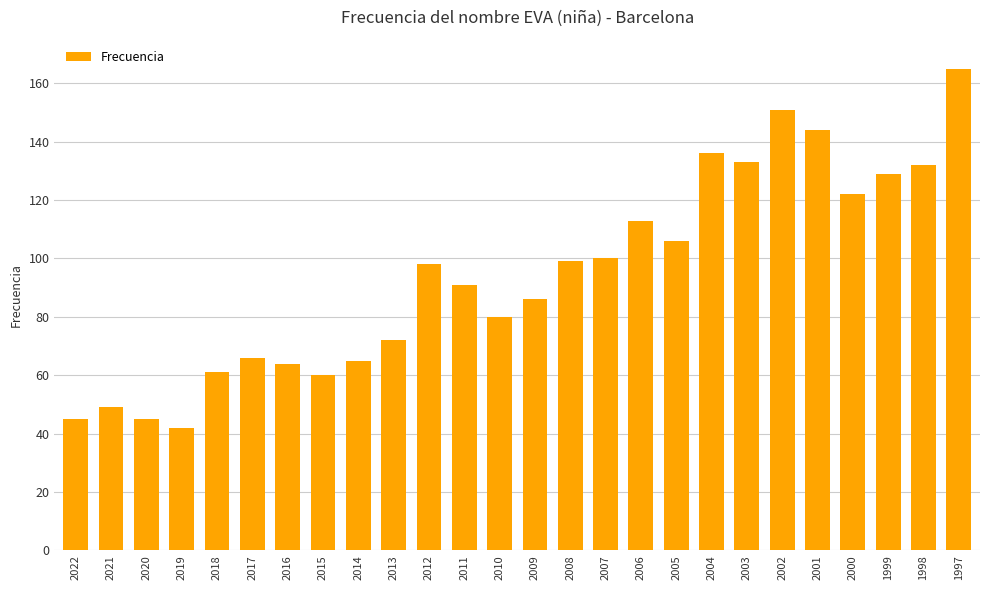

Is it true that the value at 2017 is 66?

True